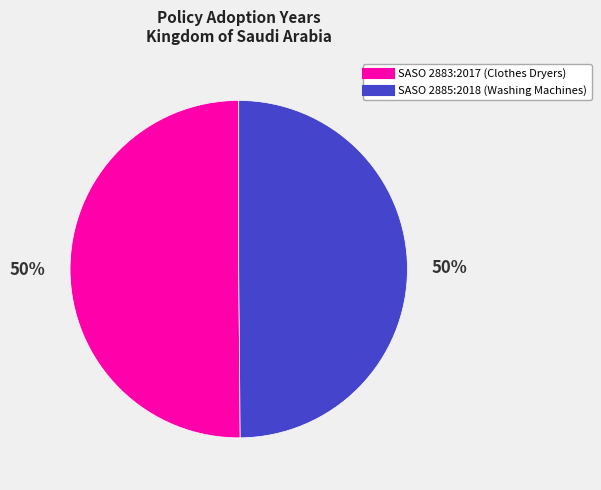

The SASO 2883:2017 (Clothes Dryers) slice represents 50% of the pie. True or false?

True